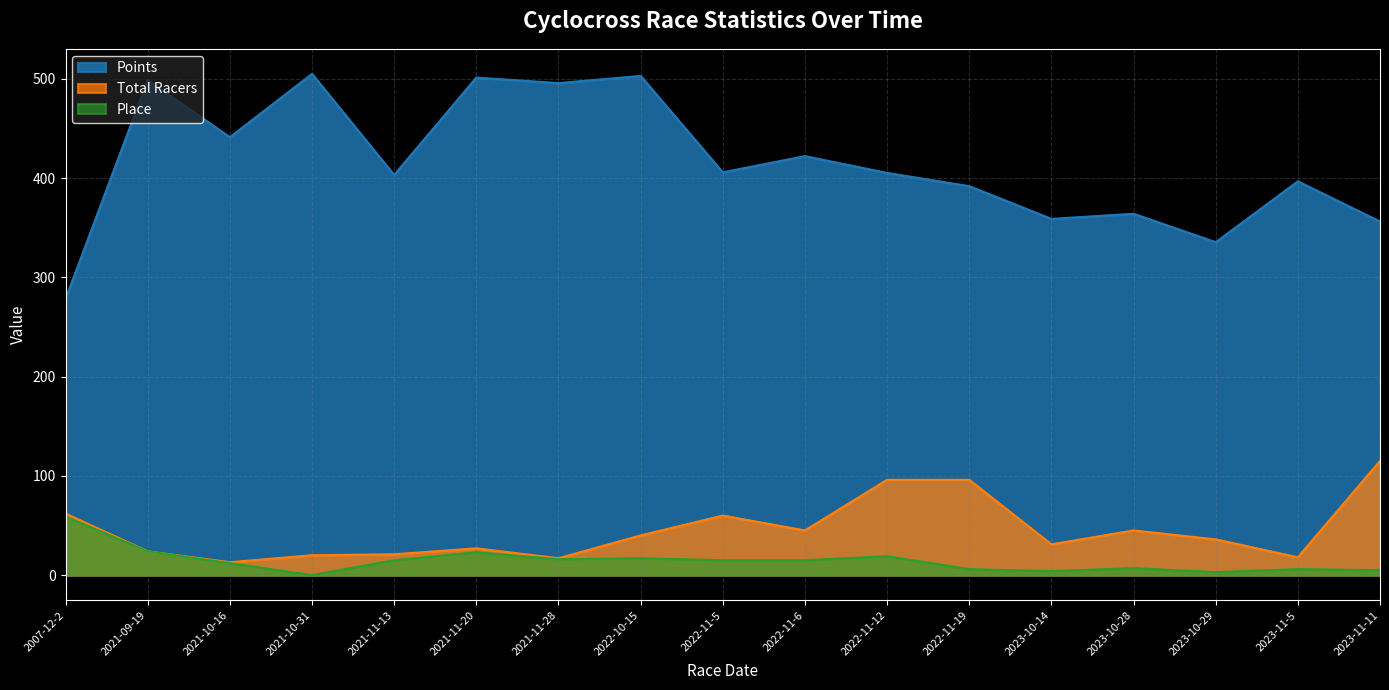

What is the label of the 13th point from the right?

2021-11-13